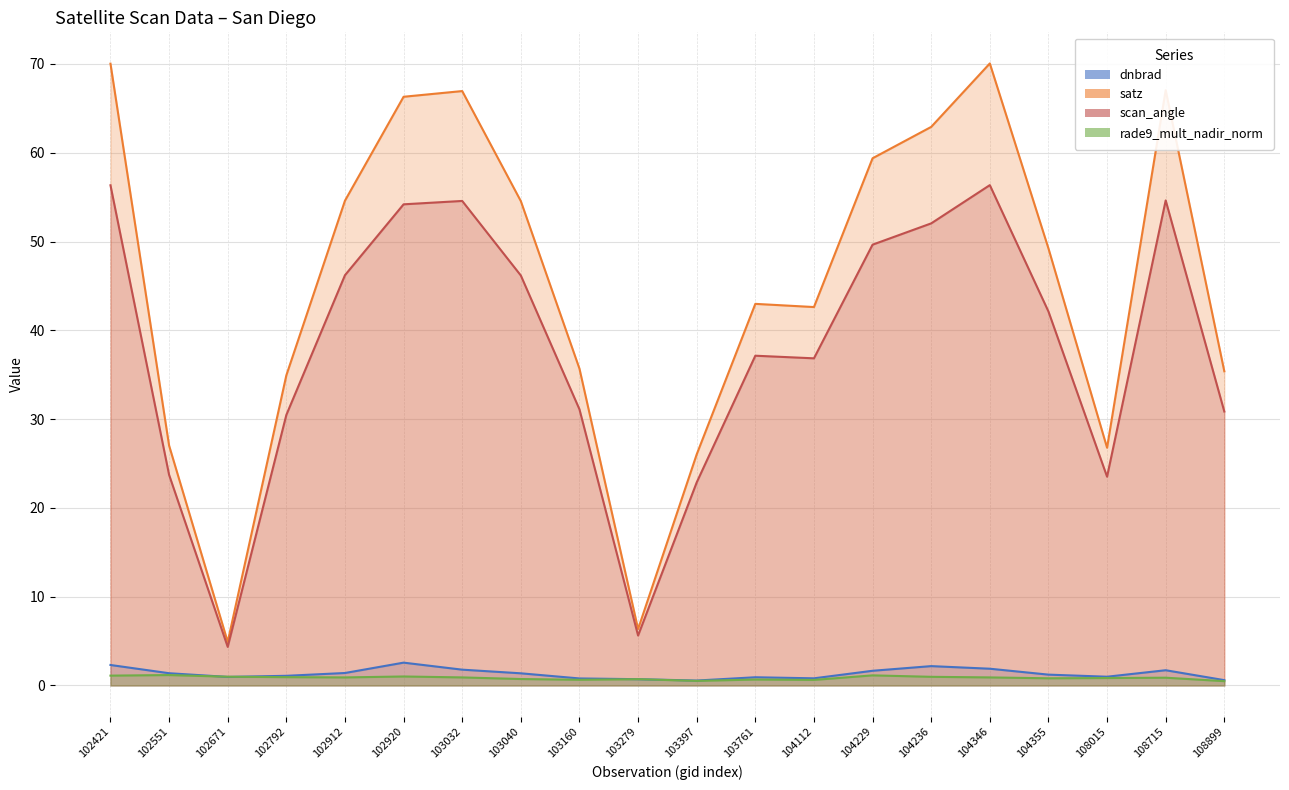

True or false: dnbrad and satz intersect in this chart.

False